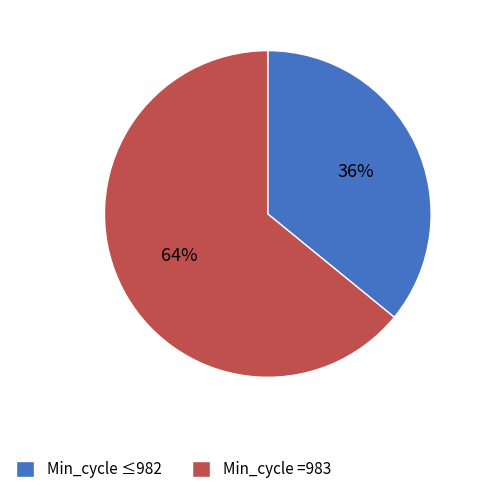

What is the ratio of the value at Min_cycle ≤982 to the value at Min_cycle =983?

0.6